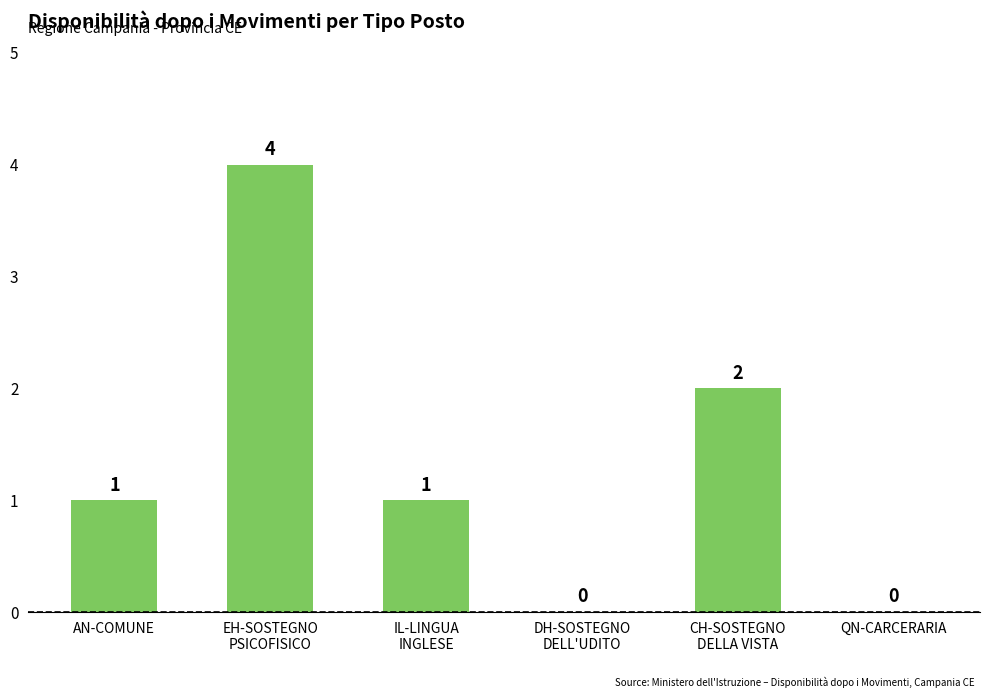

What is the sum of all values?

8